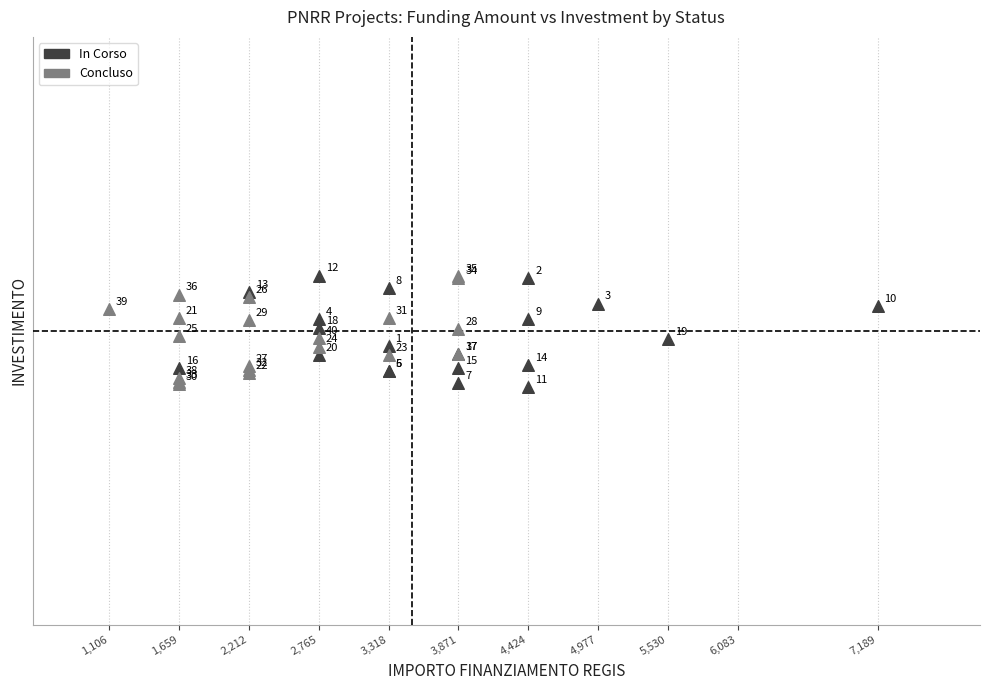

Which series contains the highest Y value?

In Corso